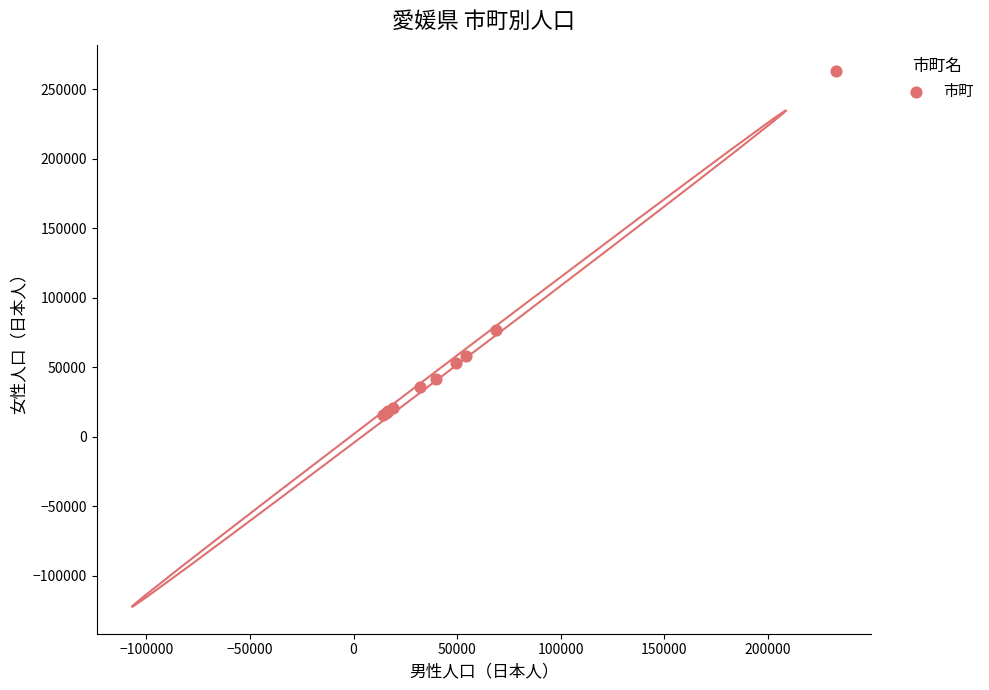

What Y value in the scatter plot is closest to 139470?

77077